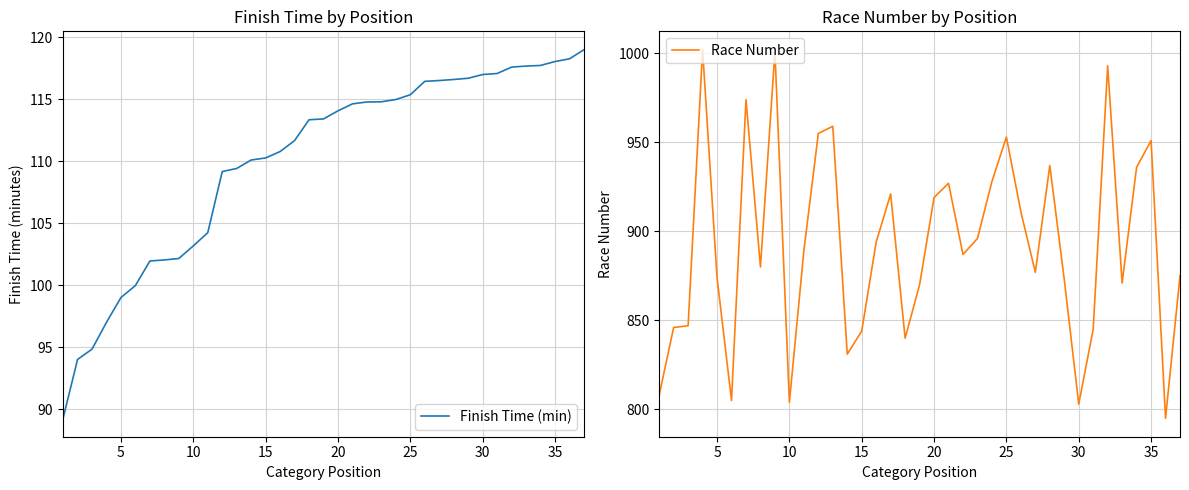

What are all the series names shown in the legend?

Finish Time (min), Race Number